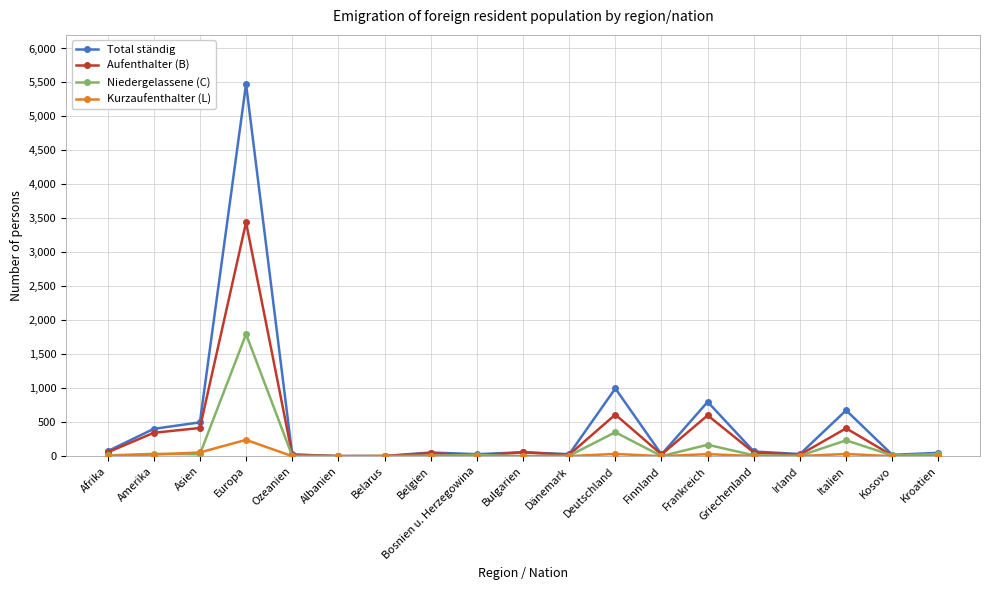

True or false: Total ständig has more than 2 points higher than both neighbors.

True